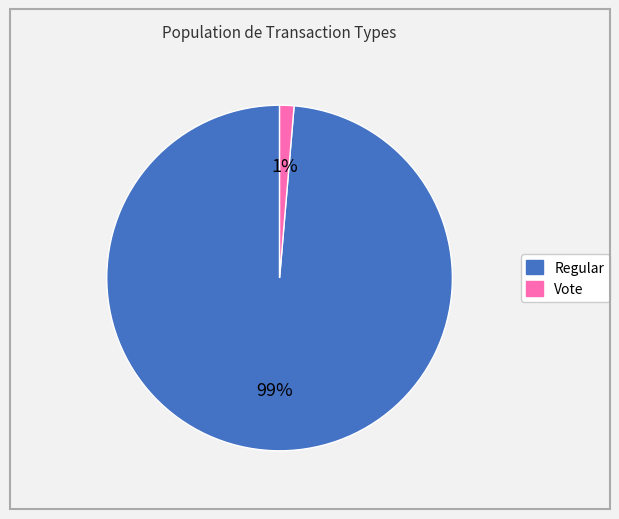

Which category has the biggest portion of the pie?

Regular